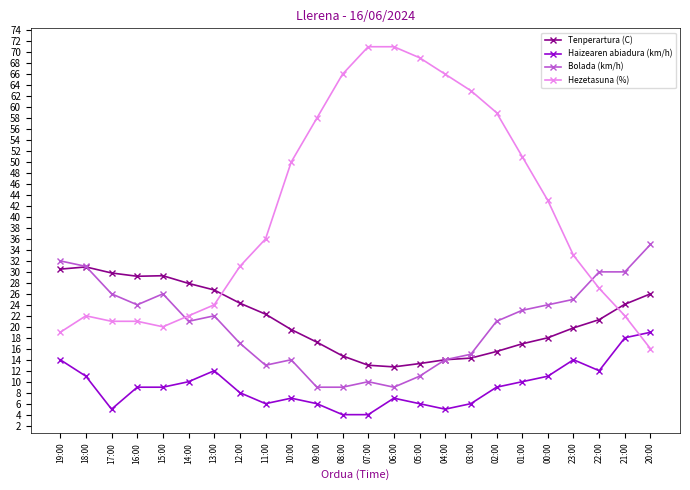

Rank the series at 22:00 from lowest to highest value.

Haizearen abiadura (km/h), Tenperartura (C), Hezetasuna (%), Bolada (km/h)